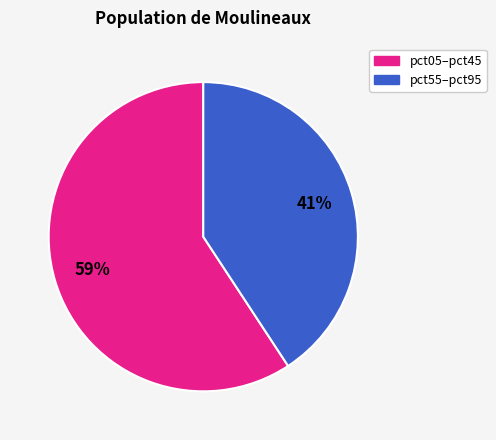

Does any single category account for the majority?

Yes